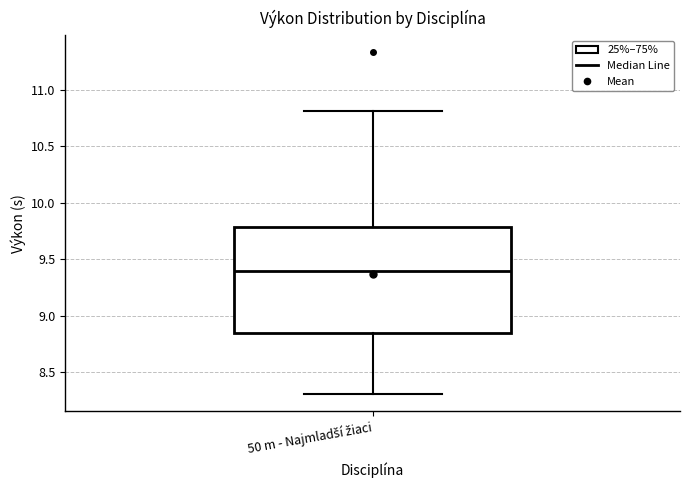

Where does the lower whisker of the box for 50 m - Najmladší žiaci end on the y-axis? The values are not printed on the chart, so give them approximately, as read against the axis.

8.30